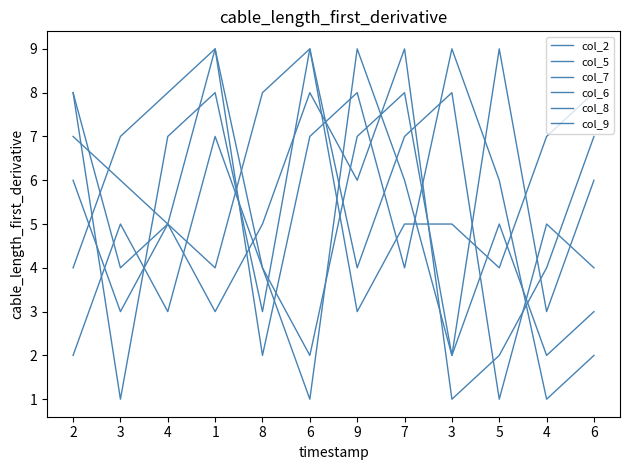

At which category does col_6 reach its first local peak?

3